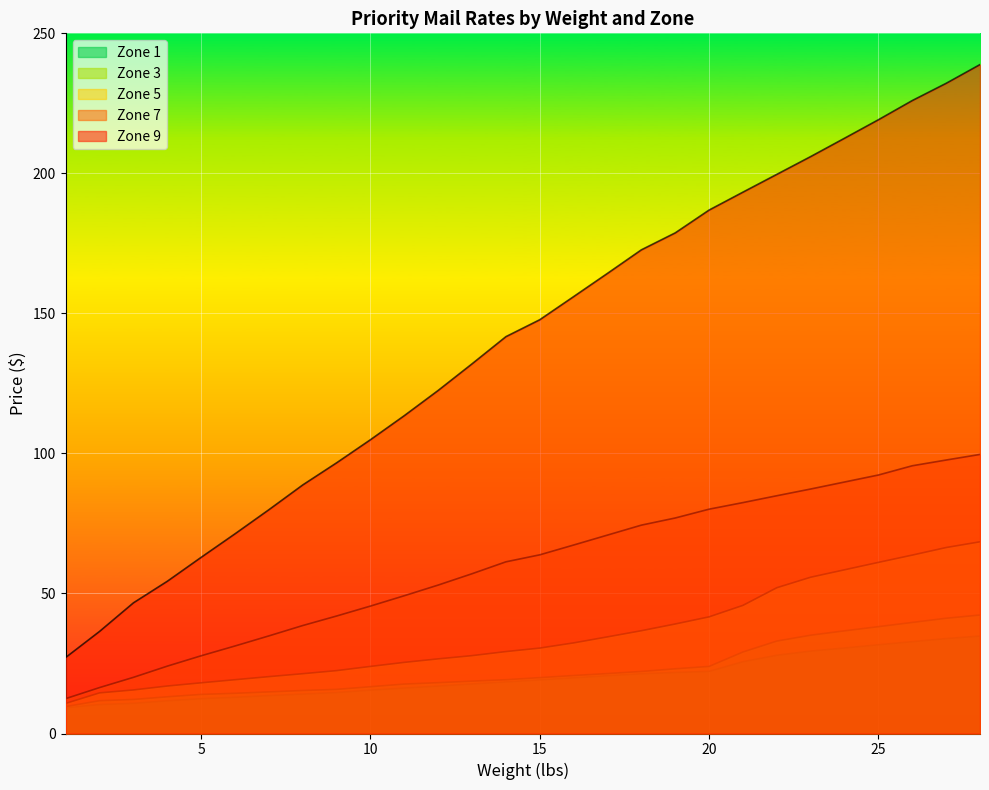

True or false: Zone 3 has a value of 50.2 at 22.

False